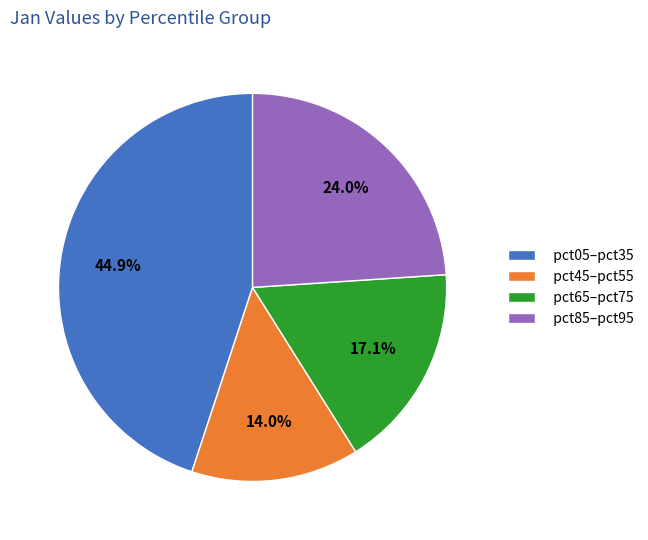

Does any single category account for the majority?

No